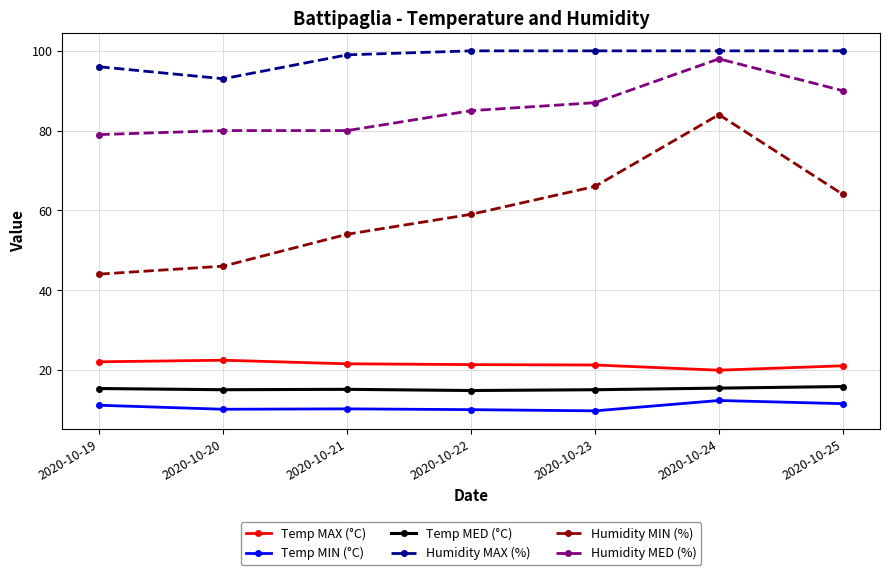

What is the sum of the Temp MED (°C) values at 2020-10-24 and 2020-10-19?

30.7